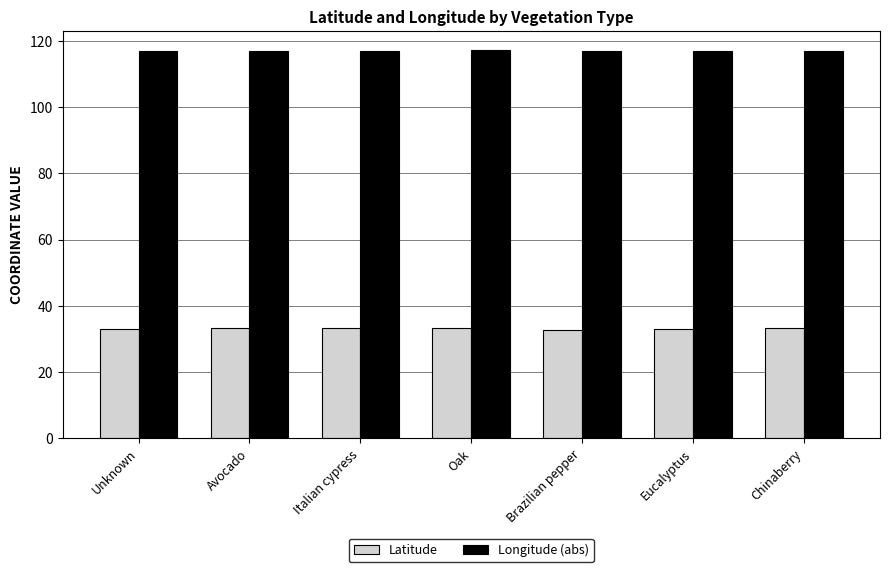

List the series in order of their peak value, lowest first.

Latitude, Longitude (abs)